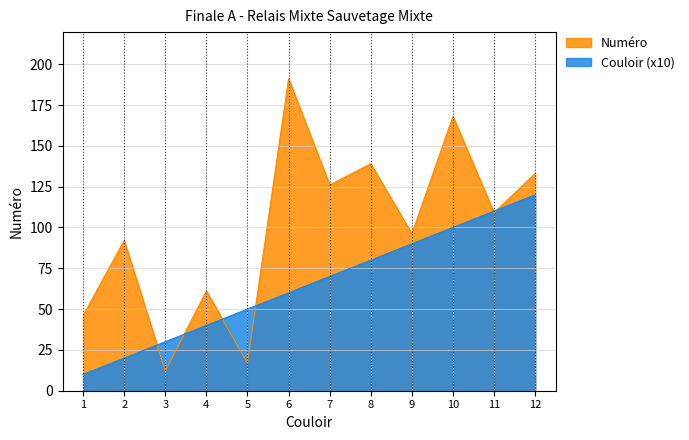

What is the value of the Couloir point at the 5th from the left?

50